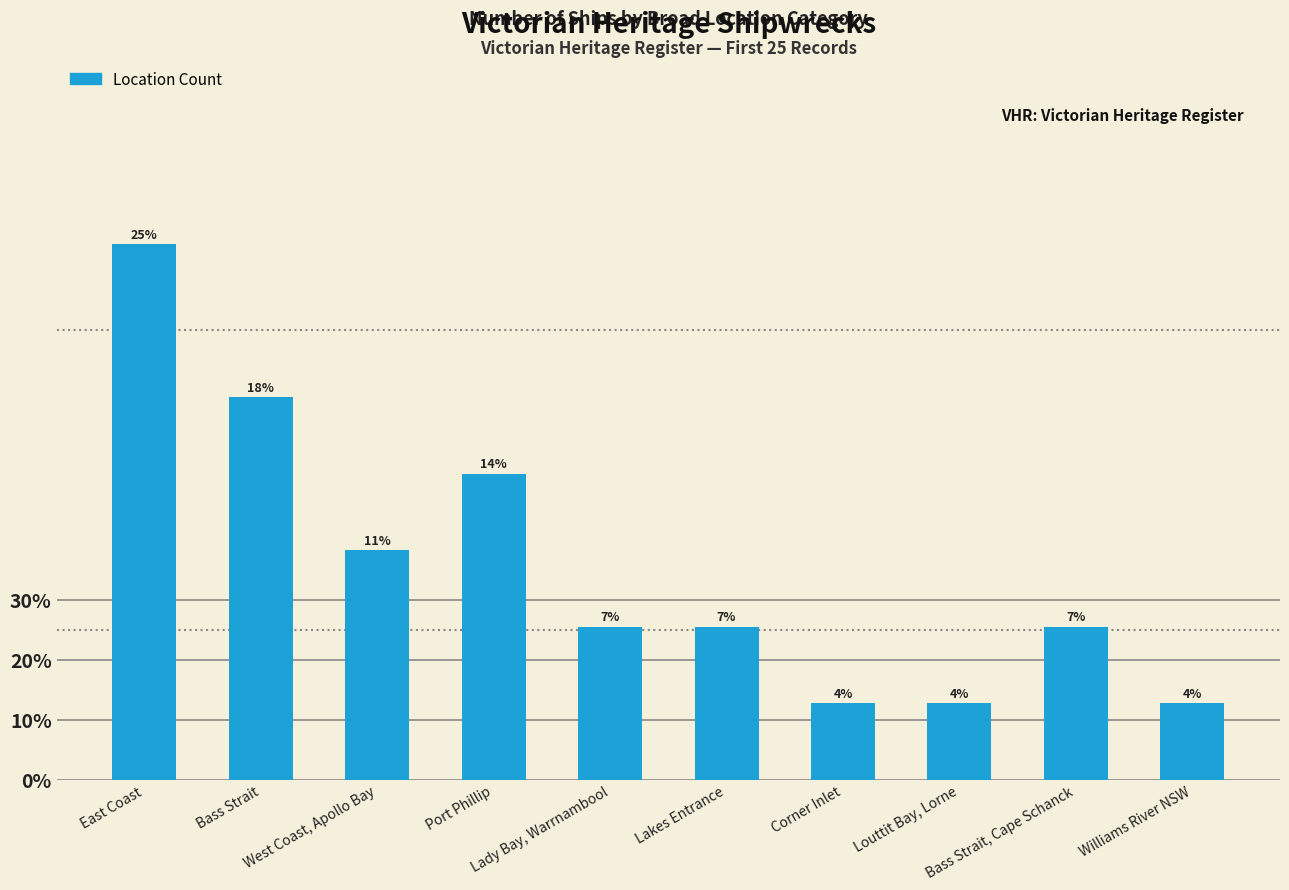

What is the maximum value shown in the chart?

25.0